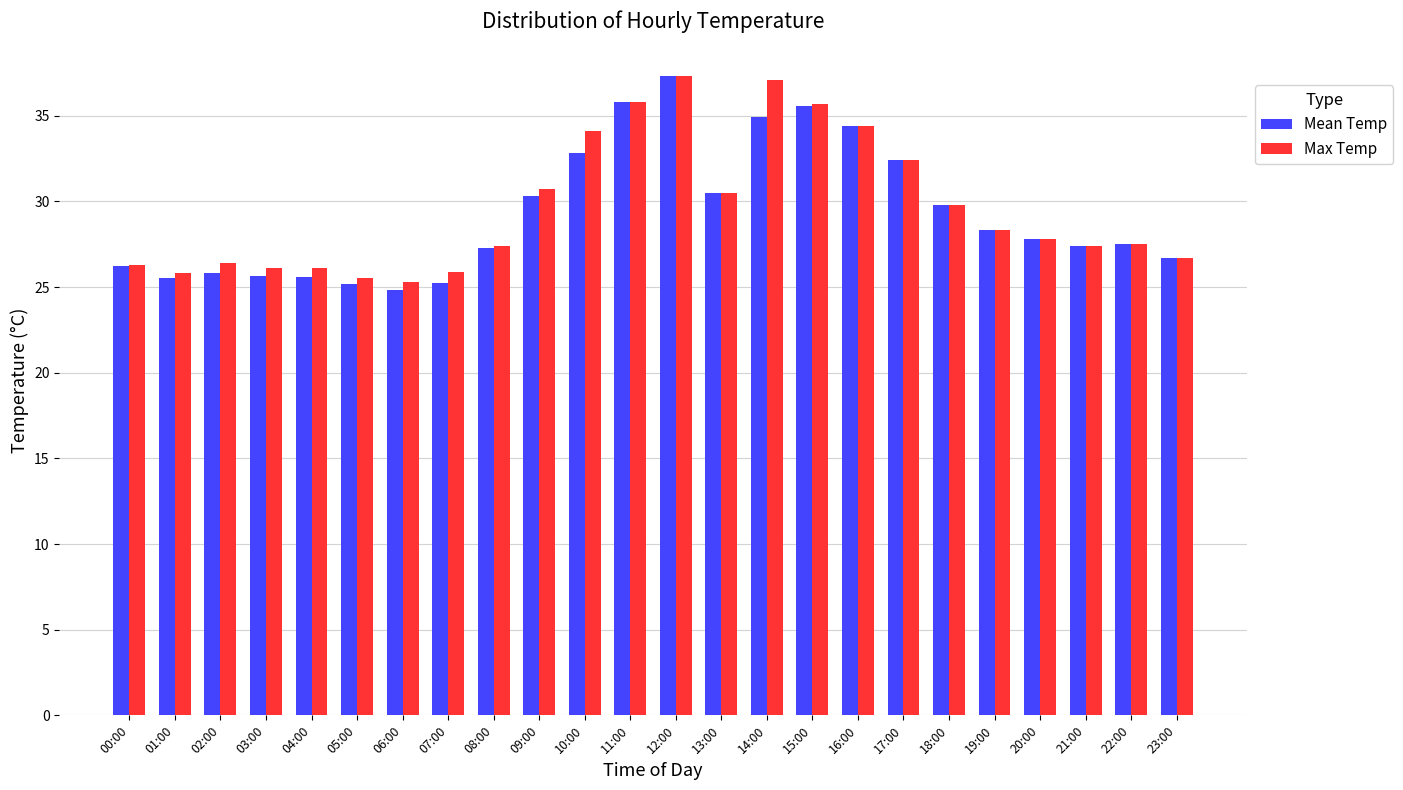

What position from the left is 01:00?

2